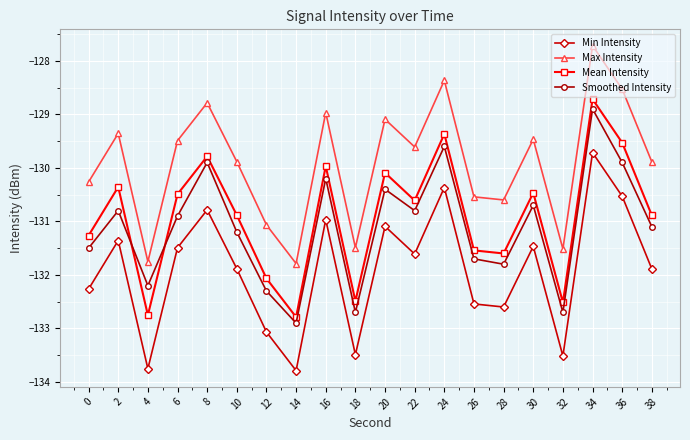

How many series are shown in this chart?

4